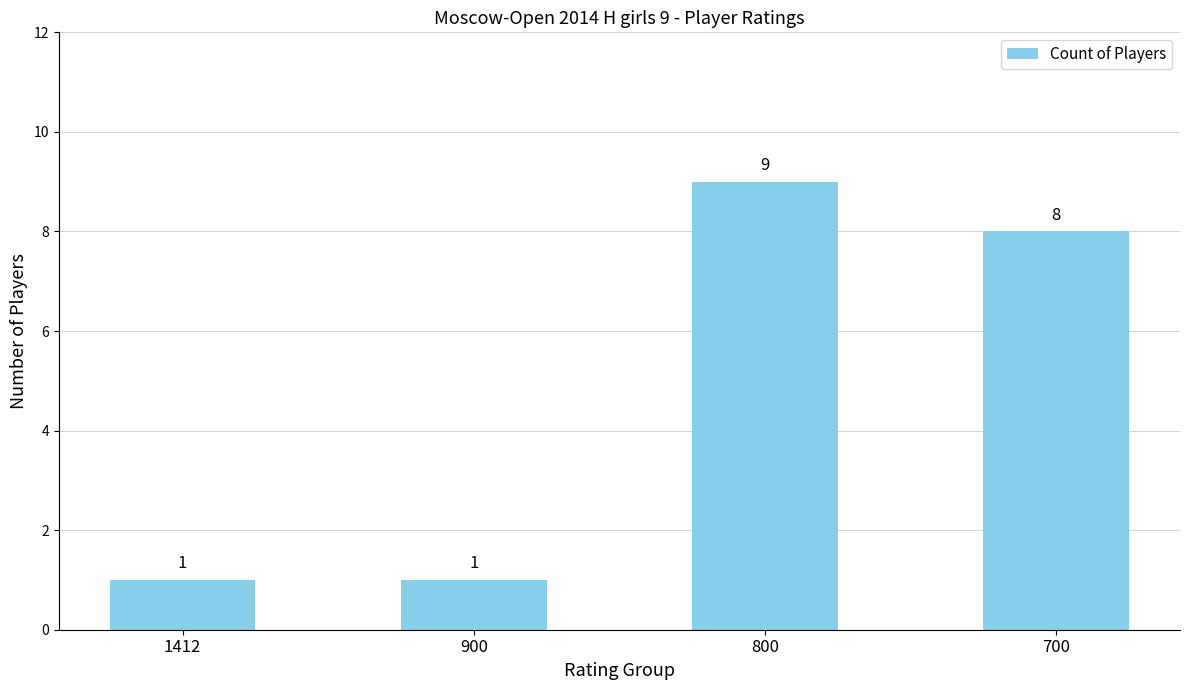

True or false: the data shows 12 at 700.

False